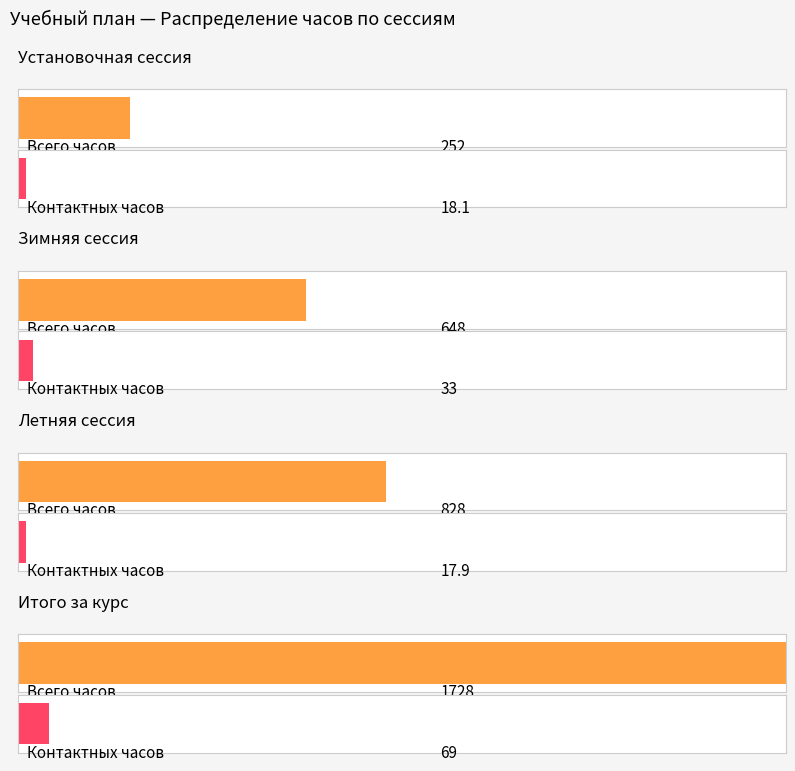

What is the total value across all series at 2?

845.9